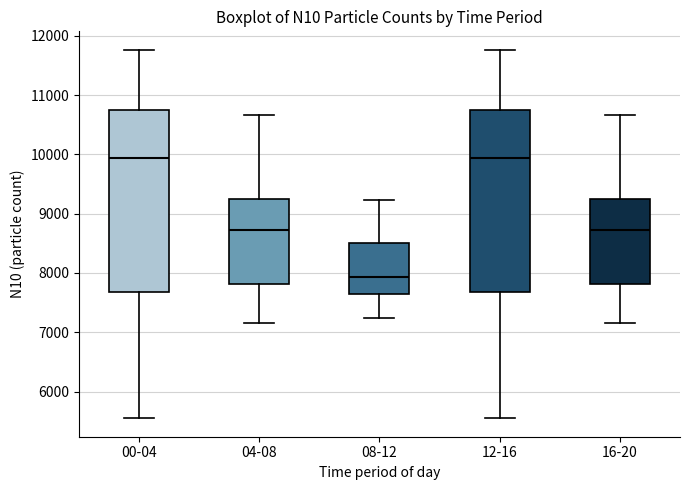

Reading left to right, transcribe this box plot: for each box, give where its median line is, the range the box spans, and where its two whiskers end, as read against the y-axis. The values are not printed on the chart, so give them approximately, as read against the axis.

00-04: median 9900, box 7700 to 10800, whiskers 5500 to 11800
04-08: median 8700, box 7800 to 9300, whiskers 7200 to 10700
08-12: median 7900, box 7600 to 8500, whiskers 7200 to 9200
12-16: median 9900, box 7700 to 10800, whiskers 5500 to 11800
16-20: median 8700, box 7800 to 9300, whiskers 7200 to 10700